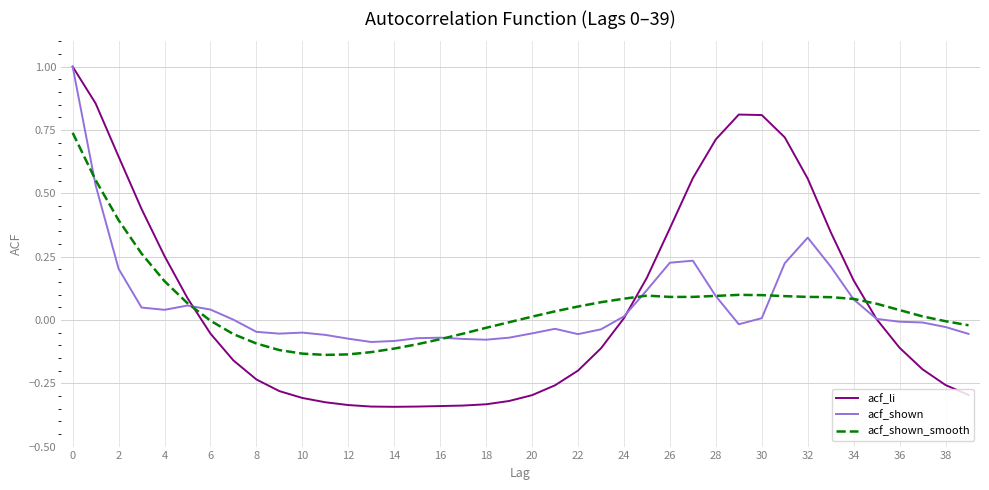

What is the sum of all acf_shown values?

2.3